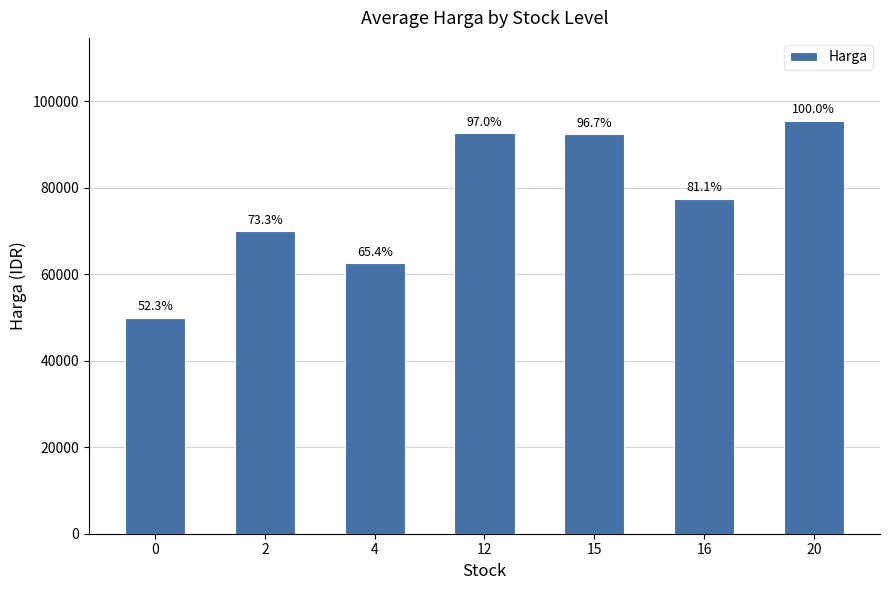

Does the chart contain any negative values?

No